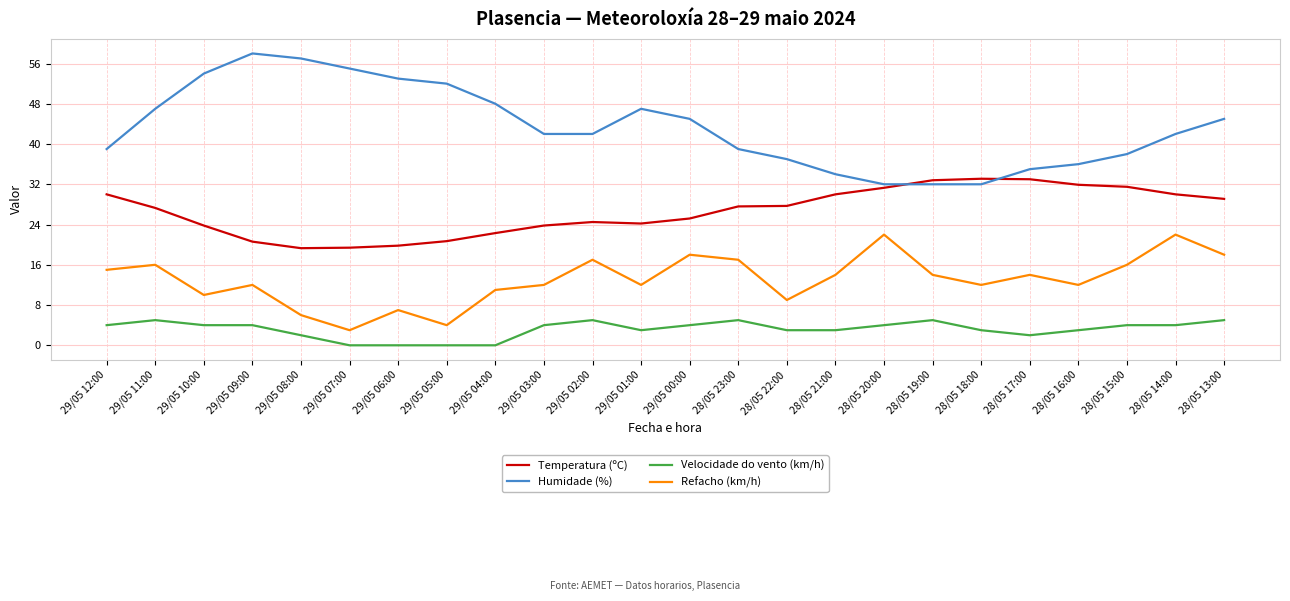

What is the highest value of the Velocidade do vento (km/h) series?

5.0